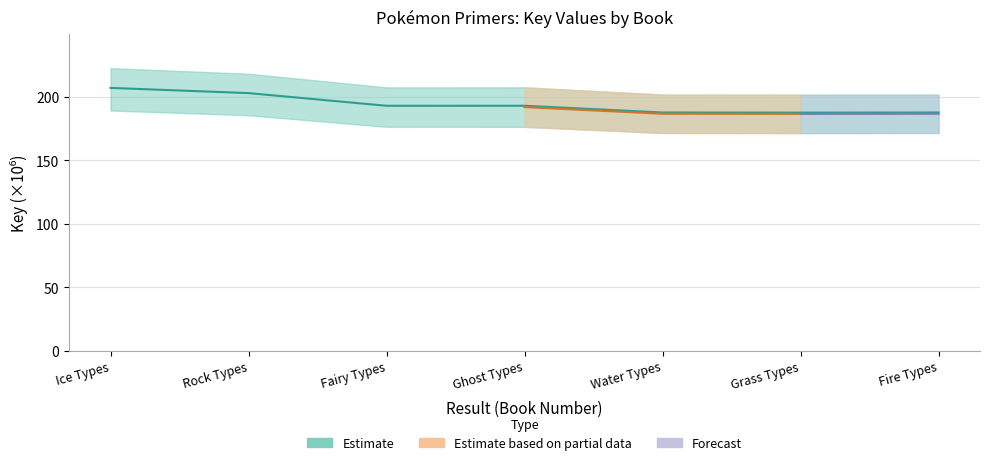

What is the label of the 5th point from the right?

Fairy Types